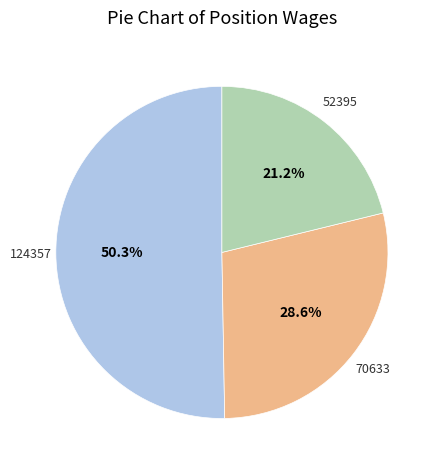

Is there a majority slice in this chart?

Yes